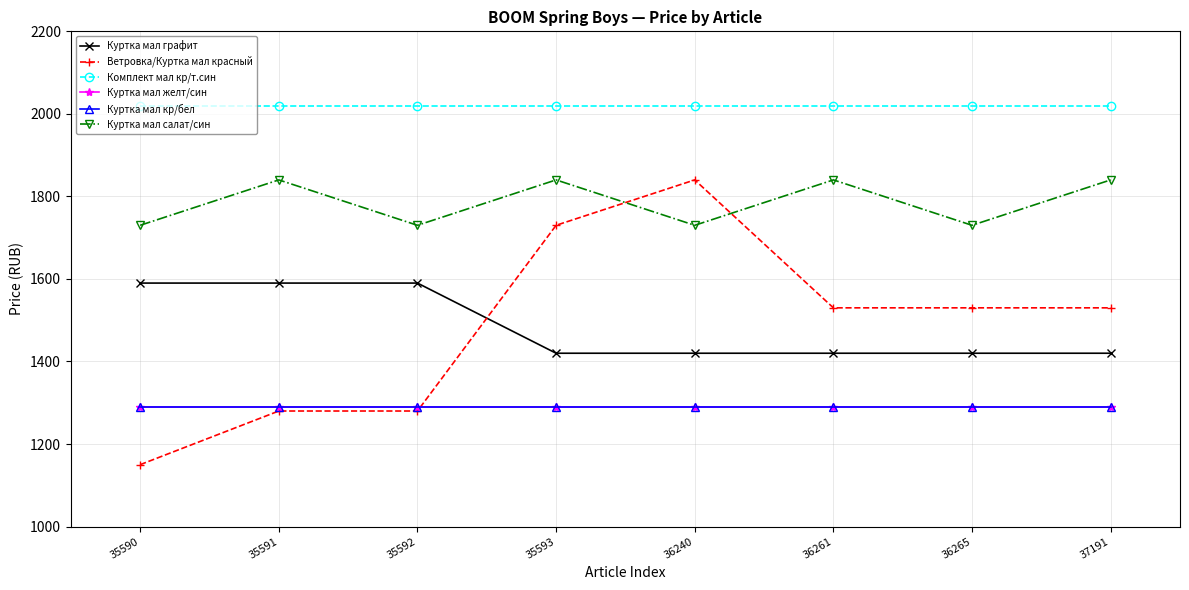

Is it true that Куртка мал графит equals 511 at 35593?

False